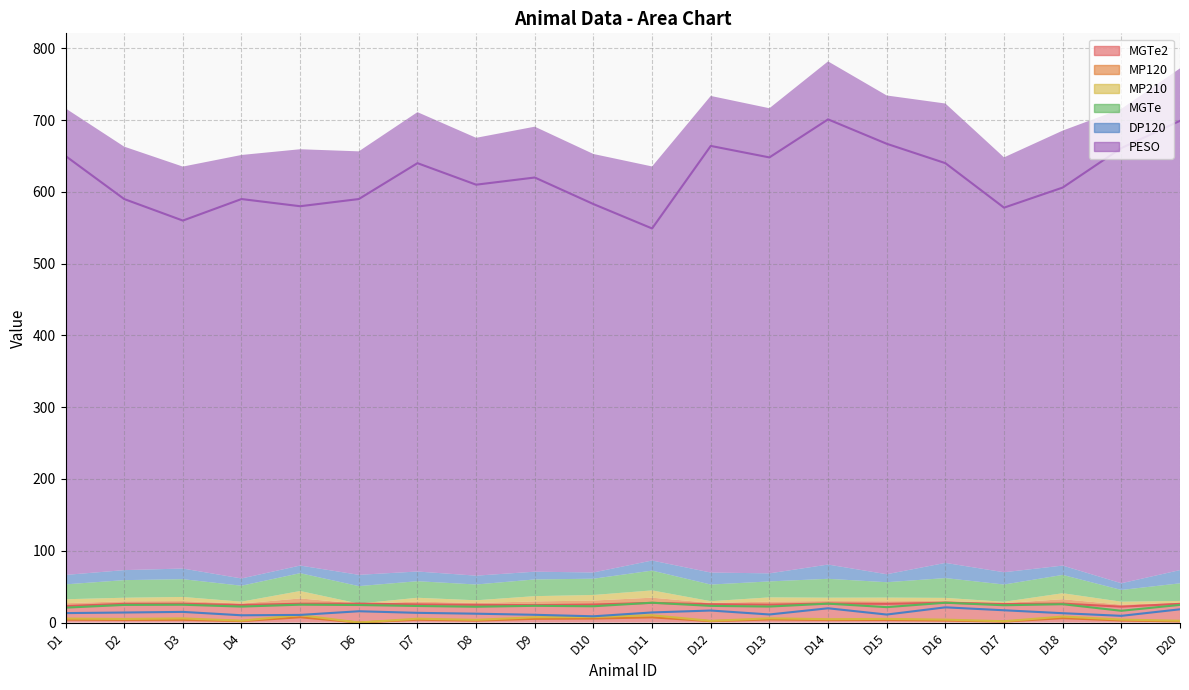

True or false: MP210 and MP120 cross at least once.

False